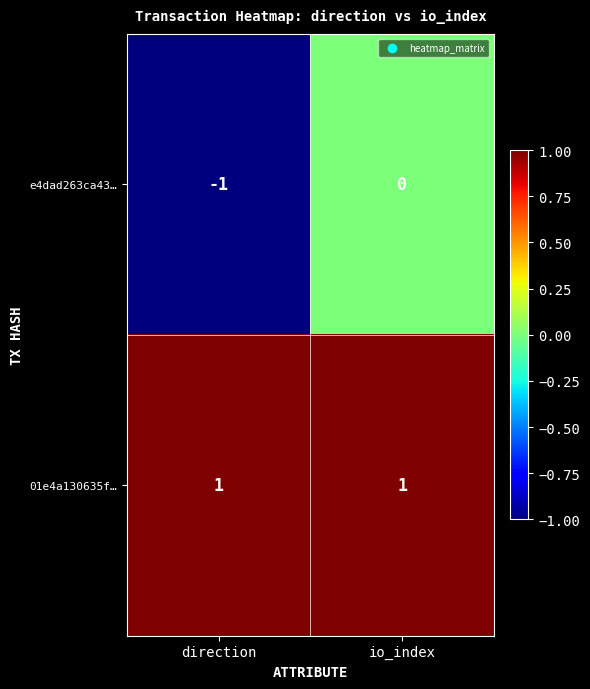

At which label is e4dad263ca43… closest to 0?

io_index